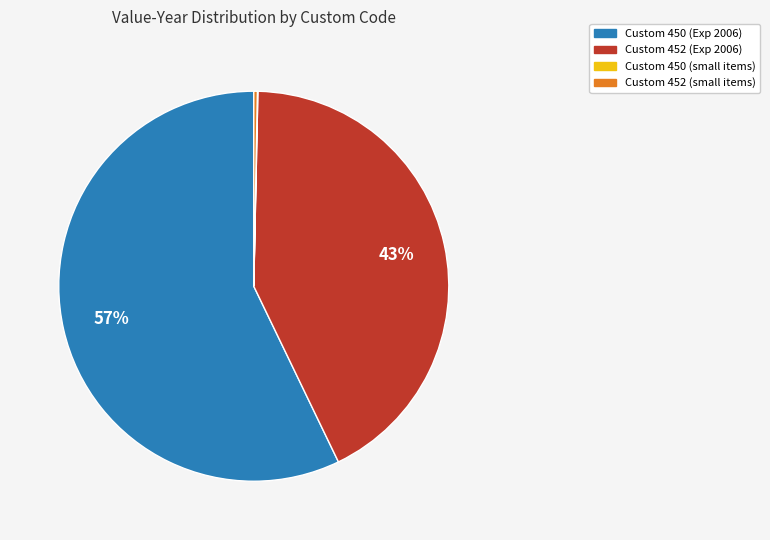

Is the sum of Custom 452 (Exp 2006) and Custom 450 (Exp 2006) greater than half?

Yes